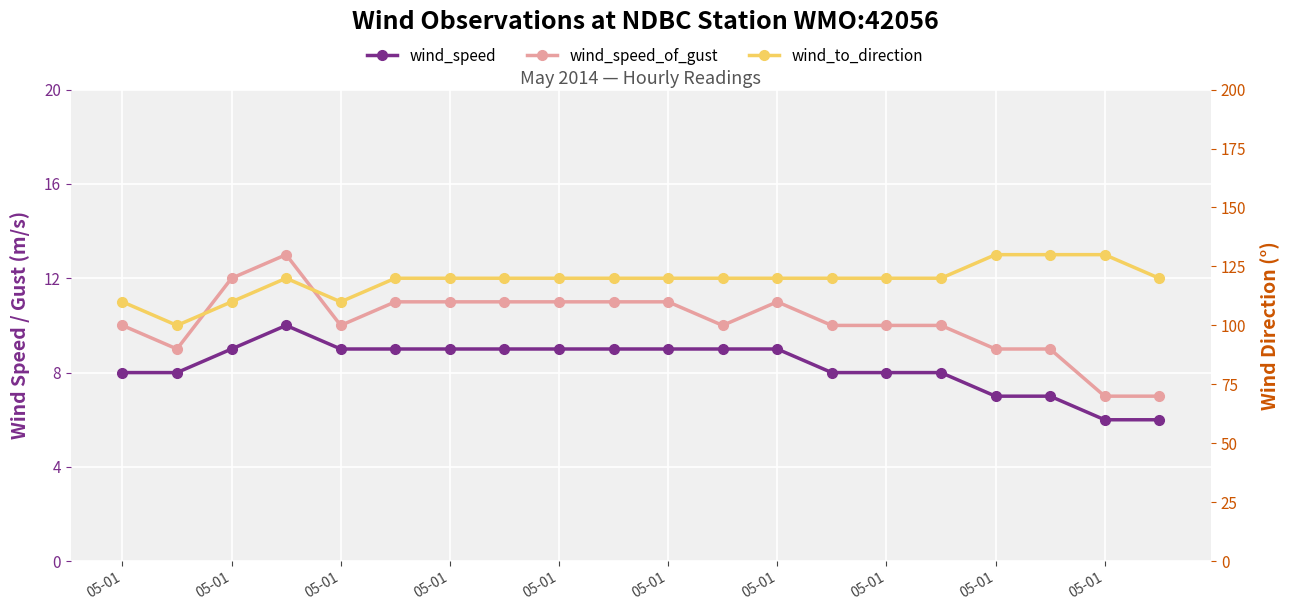

How many series are shown in this chart?

3